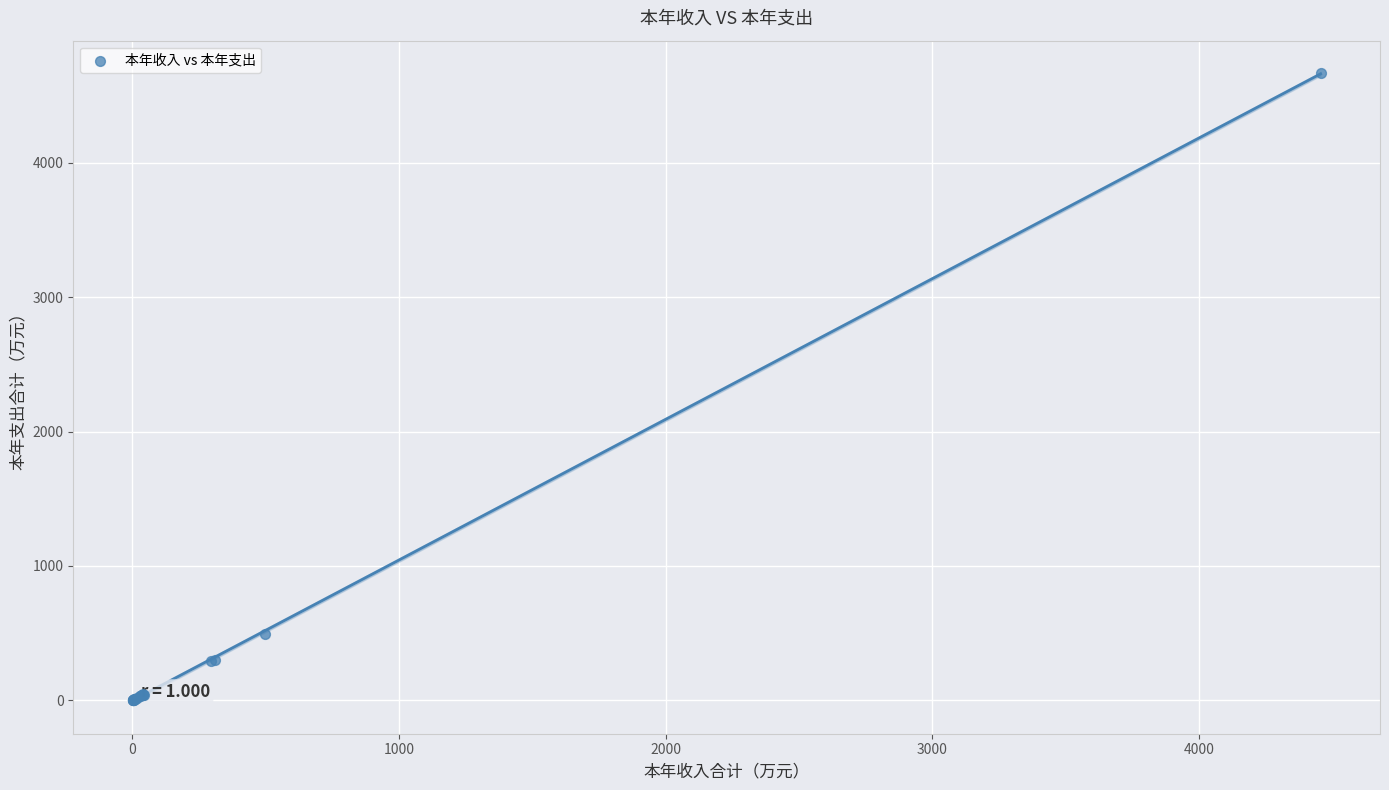

What Y value in the scatter plot is closest to 2333?

495.1